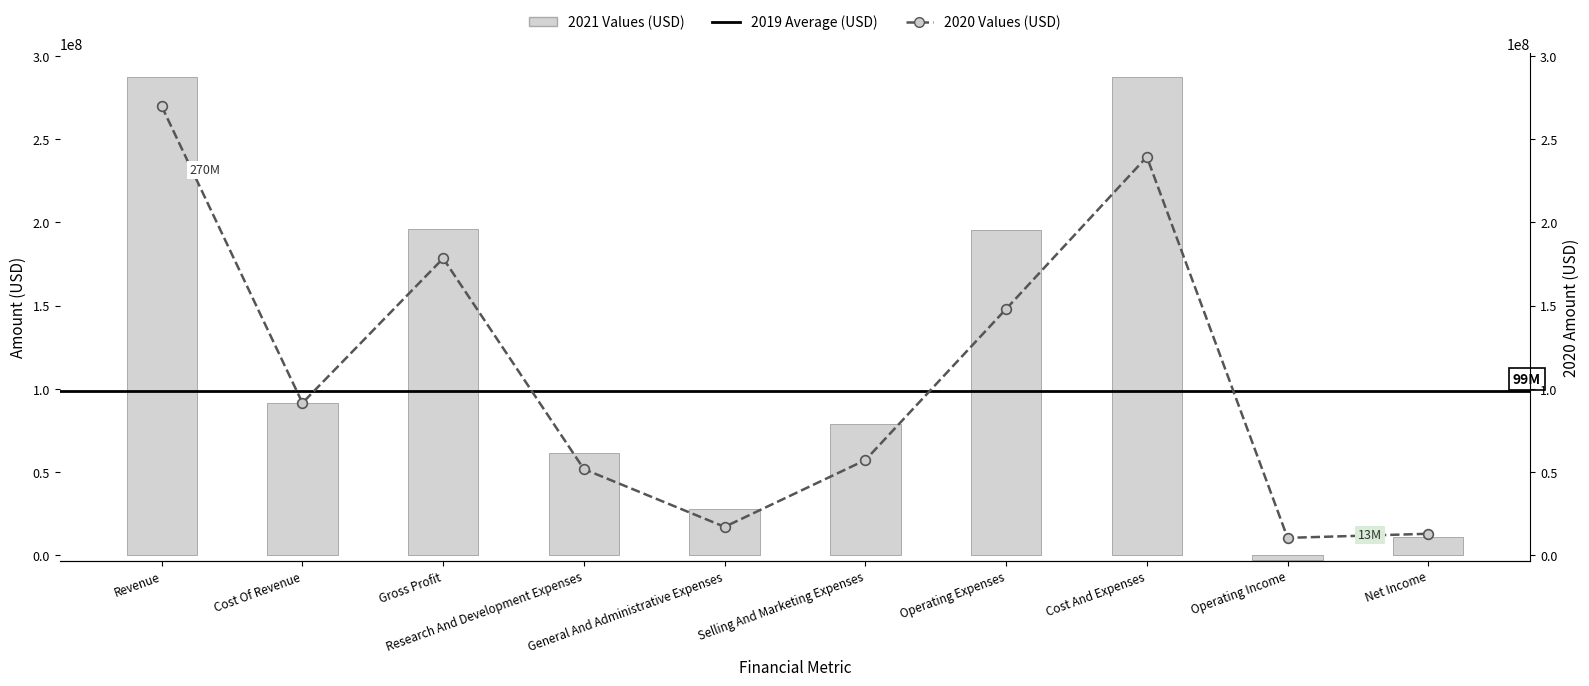

What is the difference between the 2019-12-31 values at Operating Income and Research And Development Expenses?

41347000